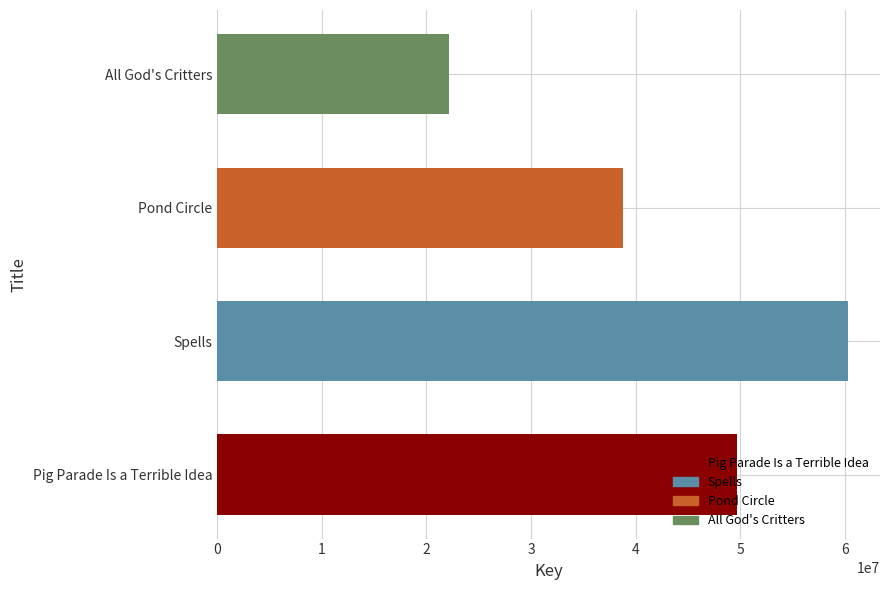

What is the minimum value shown in the chart?

22126081